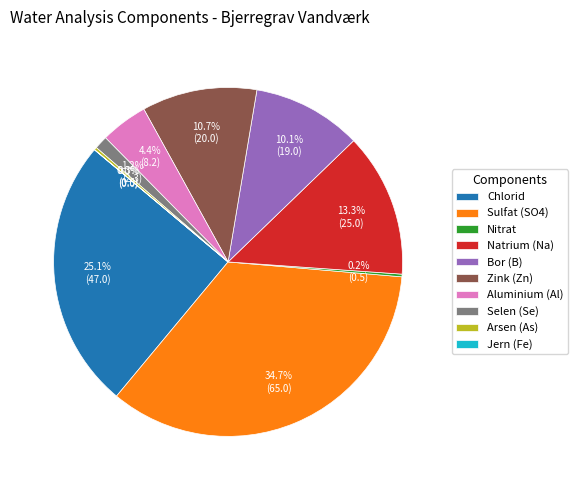

Does any single category account for the majority?

No